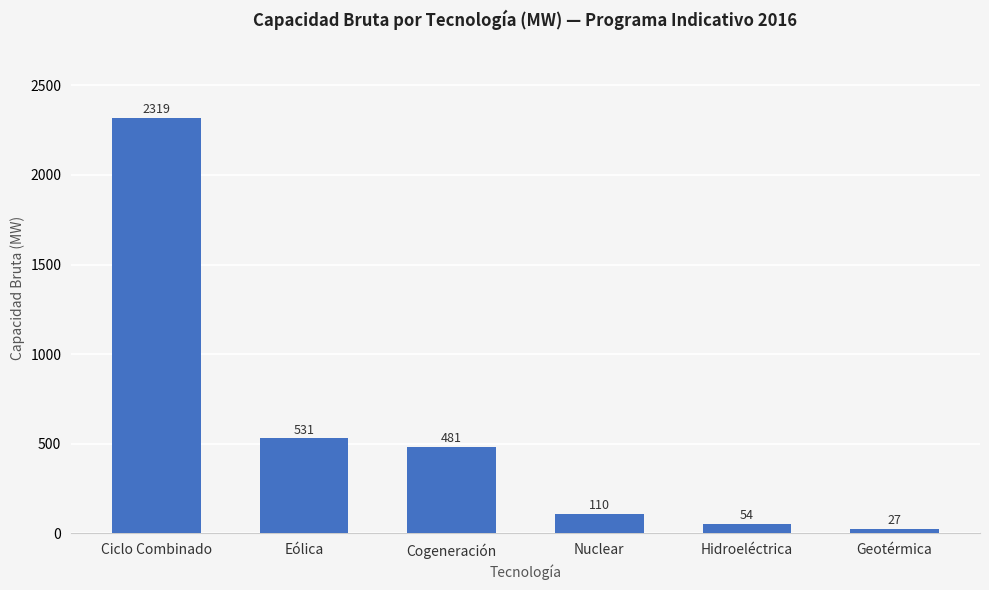

Which has a higher value, Hidroeléctrica or Ciclo Combinado?

Ciclo Combinado